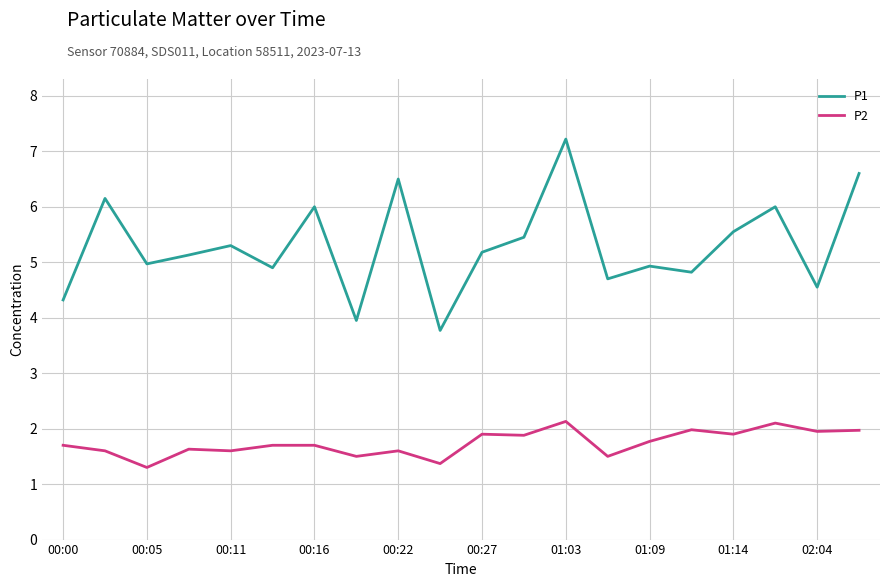

List the series in order of their peak value, lowest first.

P2, P1